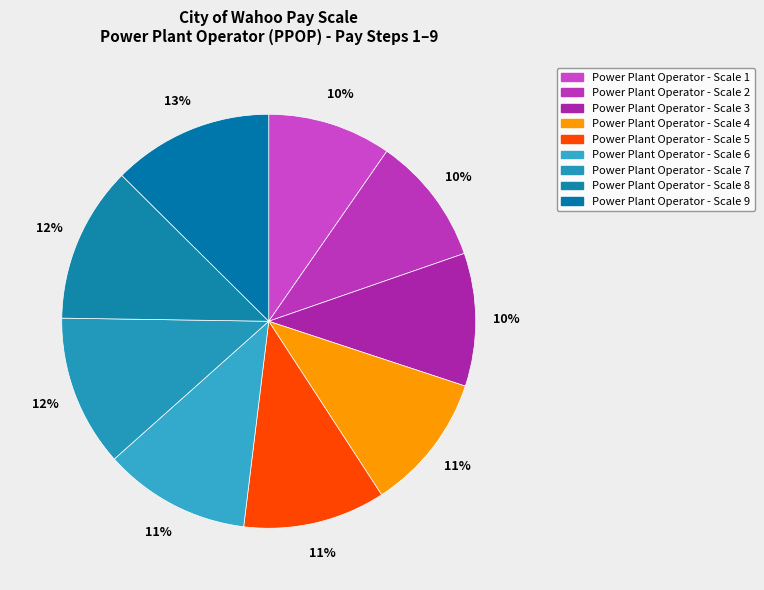

How many slices are in this pie chart?

9